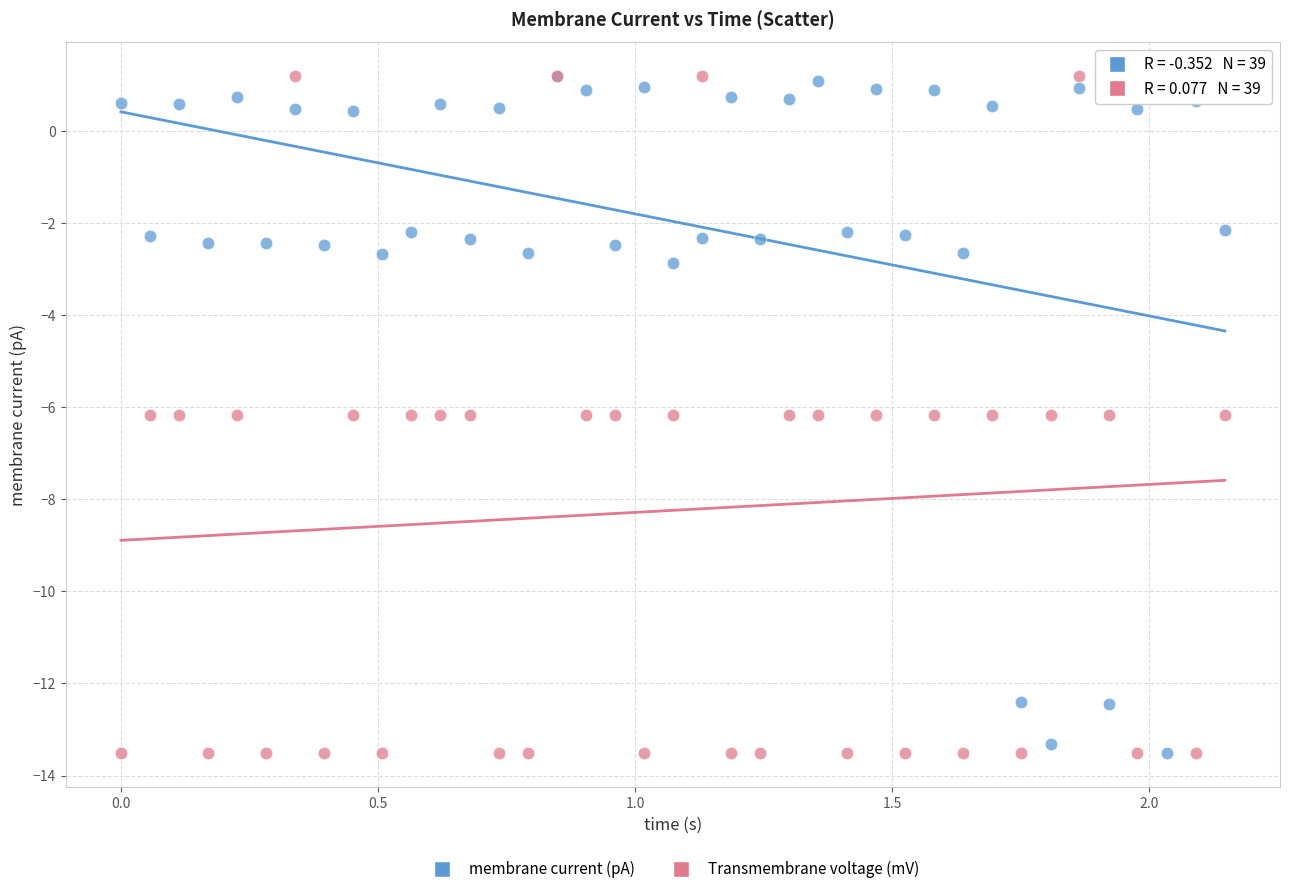

What are all the series names shown in the legend?

membrane current (pA), Transmembrane voltage (mV)